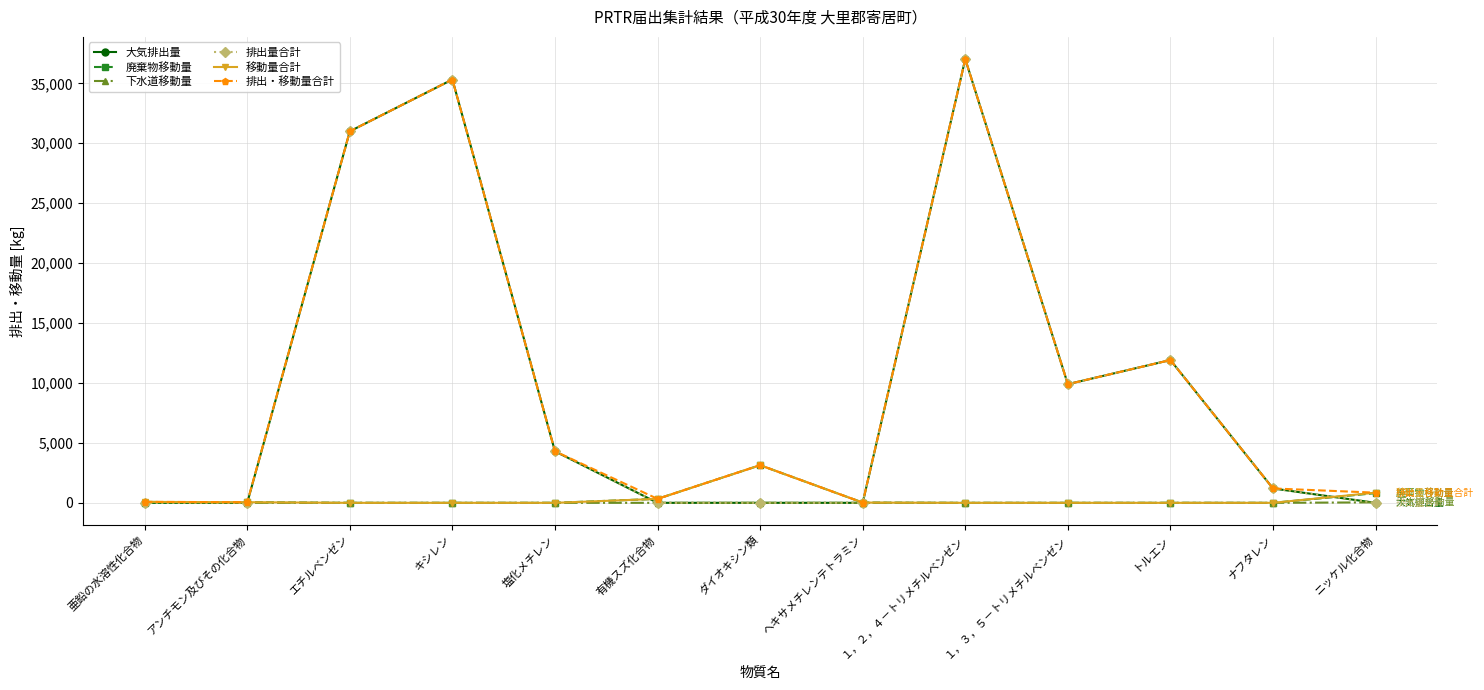

What is the label of the 5th point from the right?

１，２，４－トリメチルベンゼン